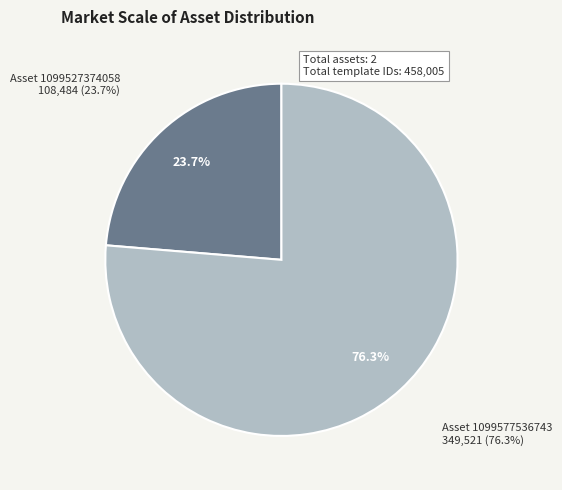

To the nearest percent, what is the difference between the largest and smallest slice percentages?

53%